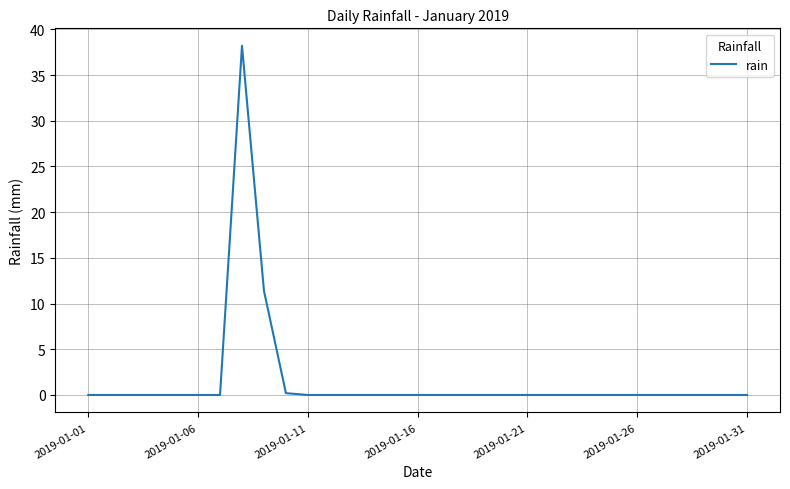

Is this an area chart (filled region under the line)?

No